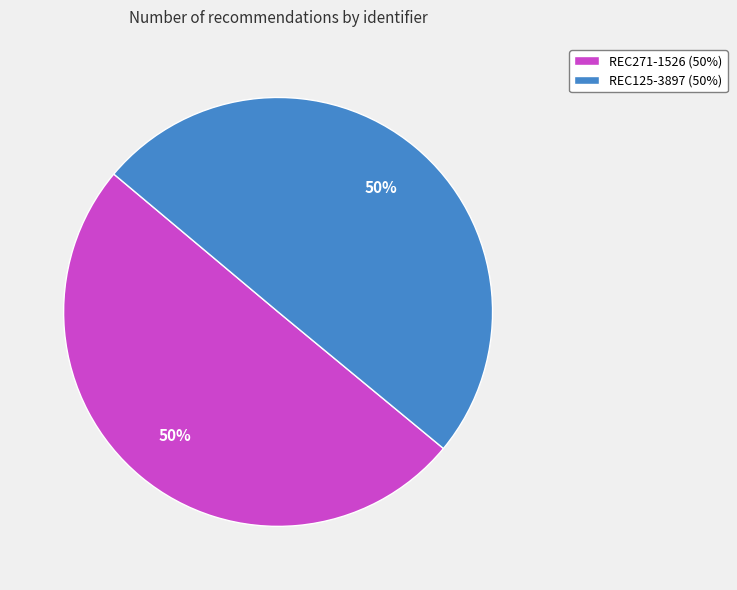

How many segments does this pie chart have?

2